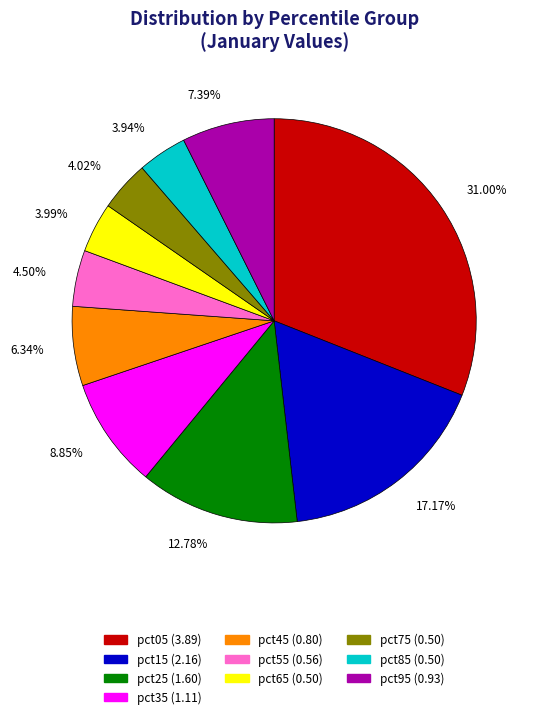

Is there a majority slice in this chart?

No